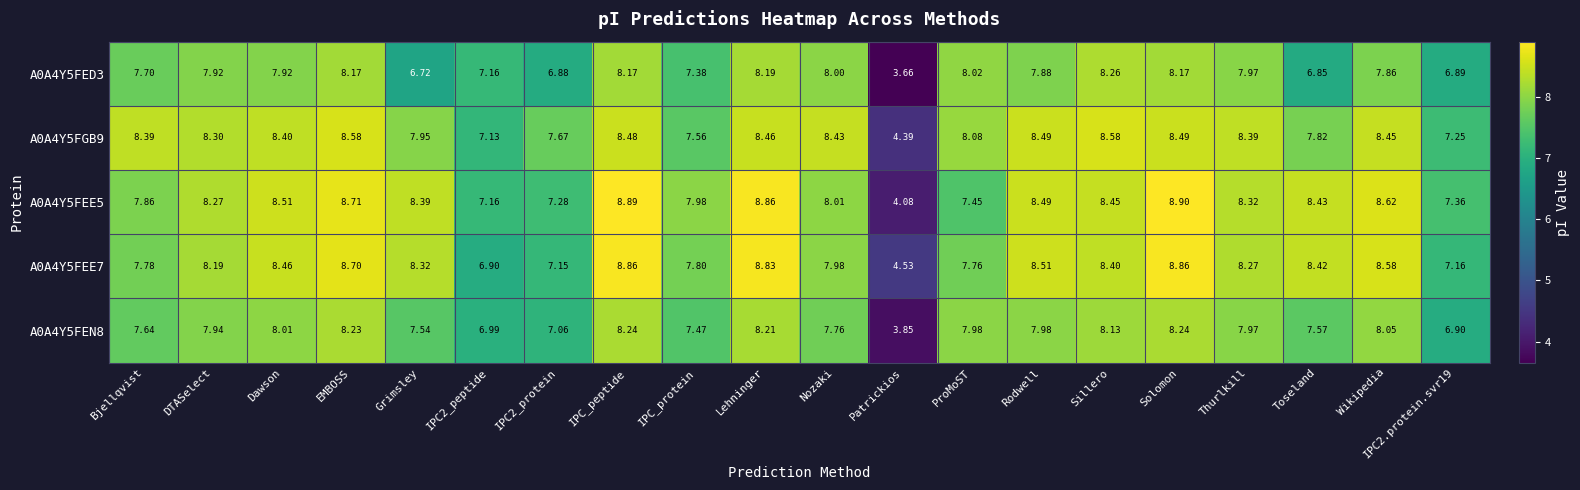

Which category has the highest value across all series?

Solomon